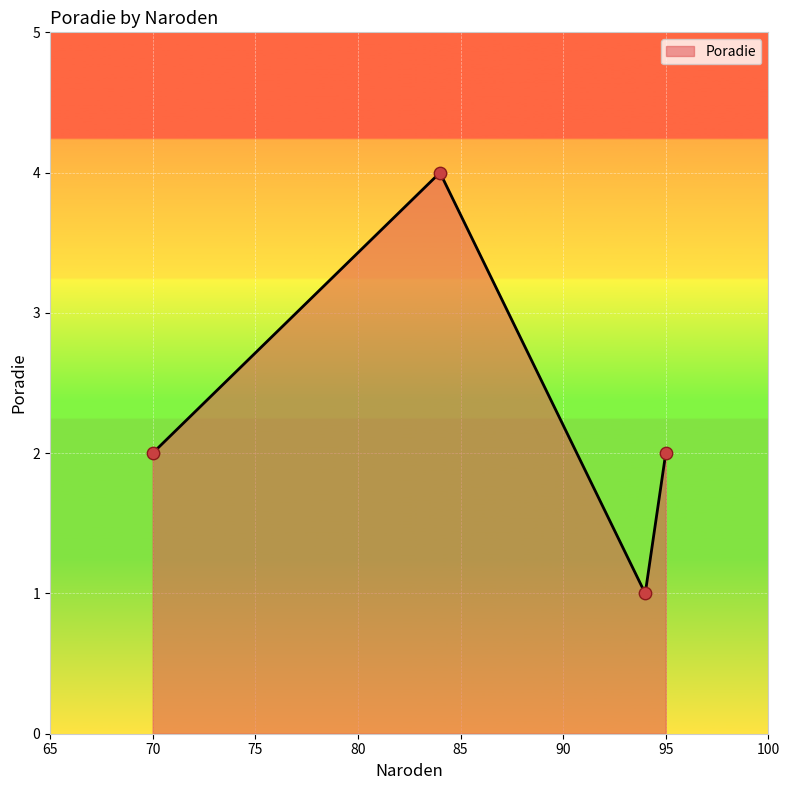

What is the maximum value shown in the chart?

4